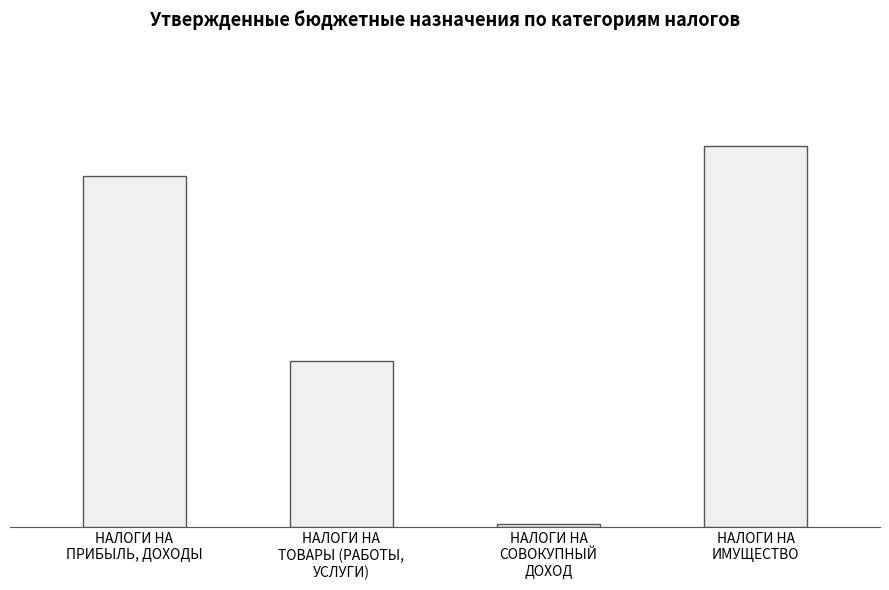

How many data points are less than 7554000?

2